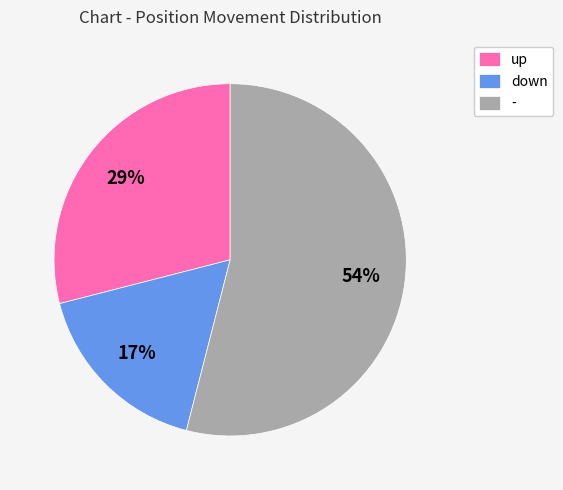

To the nearest percent, what percentage of the pie is up?

29%